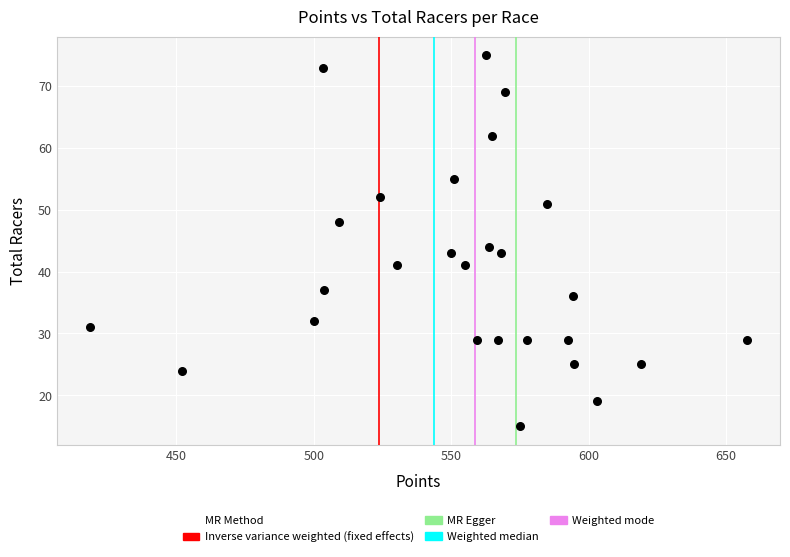

What is the range of Y values (max minus min)?

60